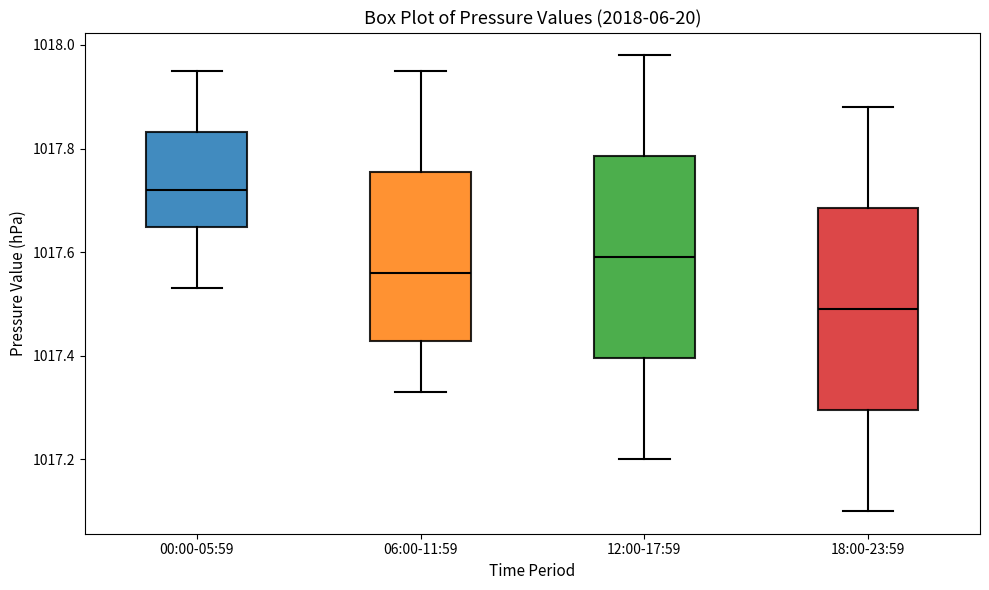

Which box's median line is the lowest?

18:00-23:59